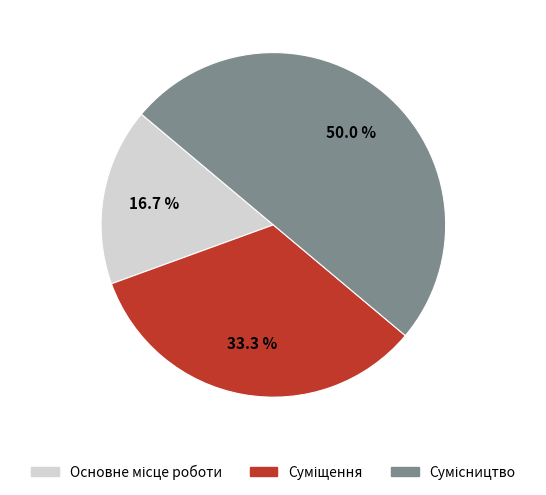

Is there a majority slice in this chart?

No